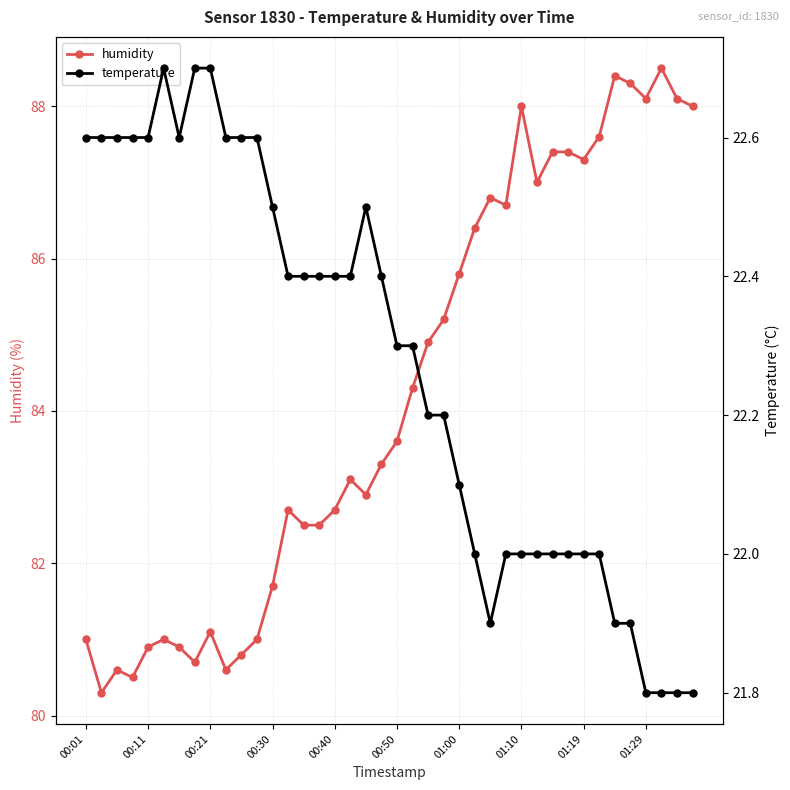

What is the minimum value shown in the chart?

21.8